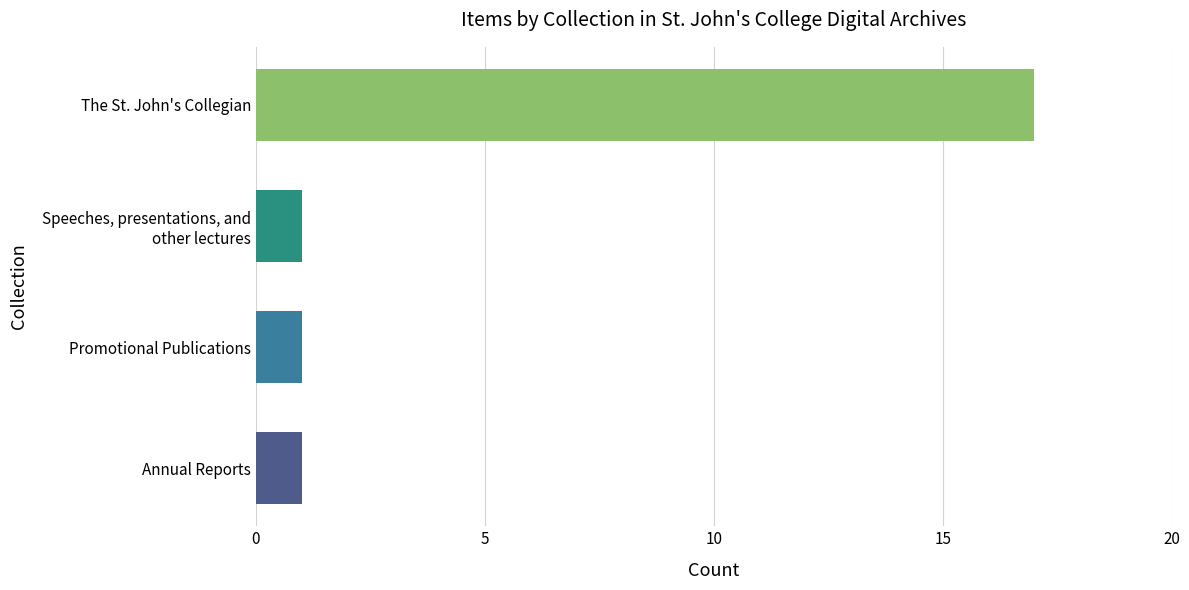

What is the maximum value shown in the chart?

17